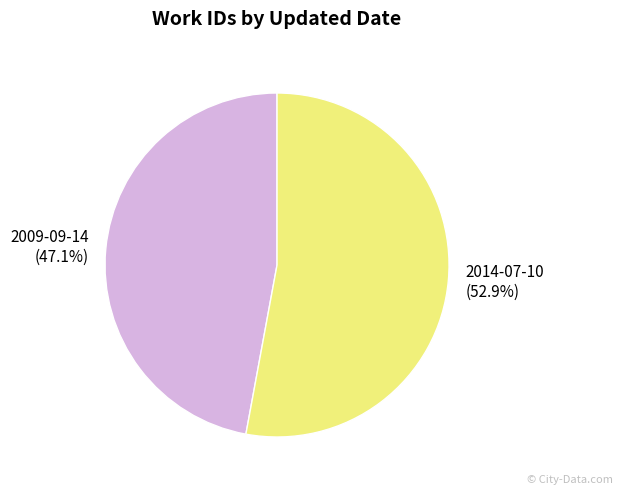

Count the number of slices in the pie.

2